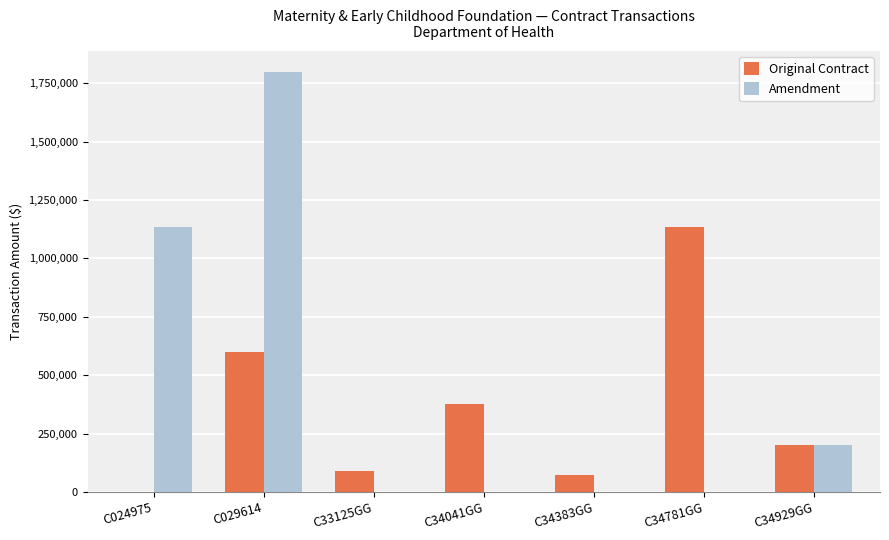

Which series changed the most between C33125GG and C34781GG?

Original Contract